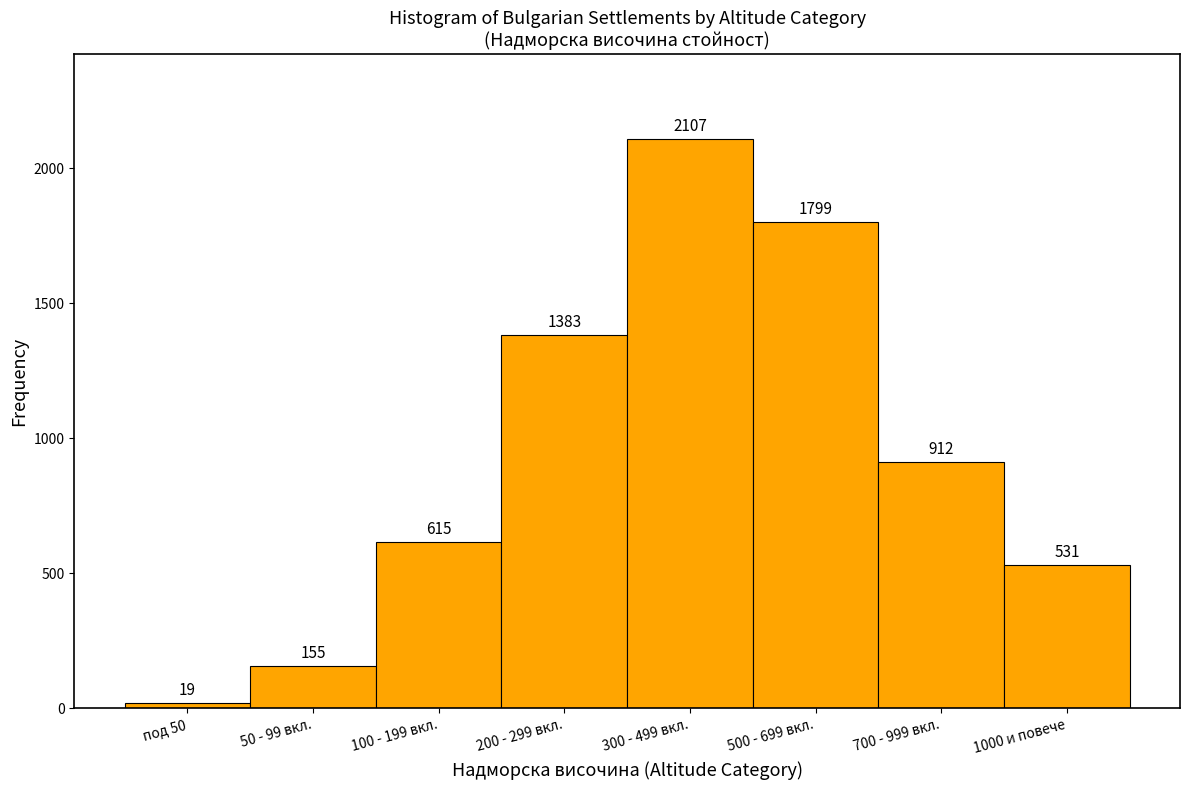

Reading right to left, what are all the values shown in this chart?

531	912	1799	2107	1383	615	155	19